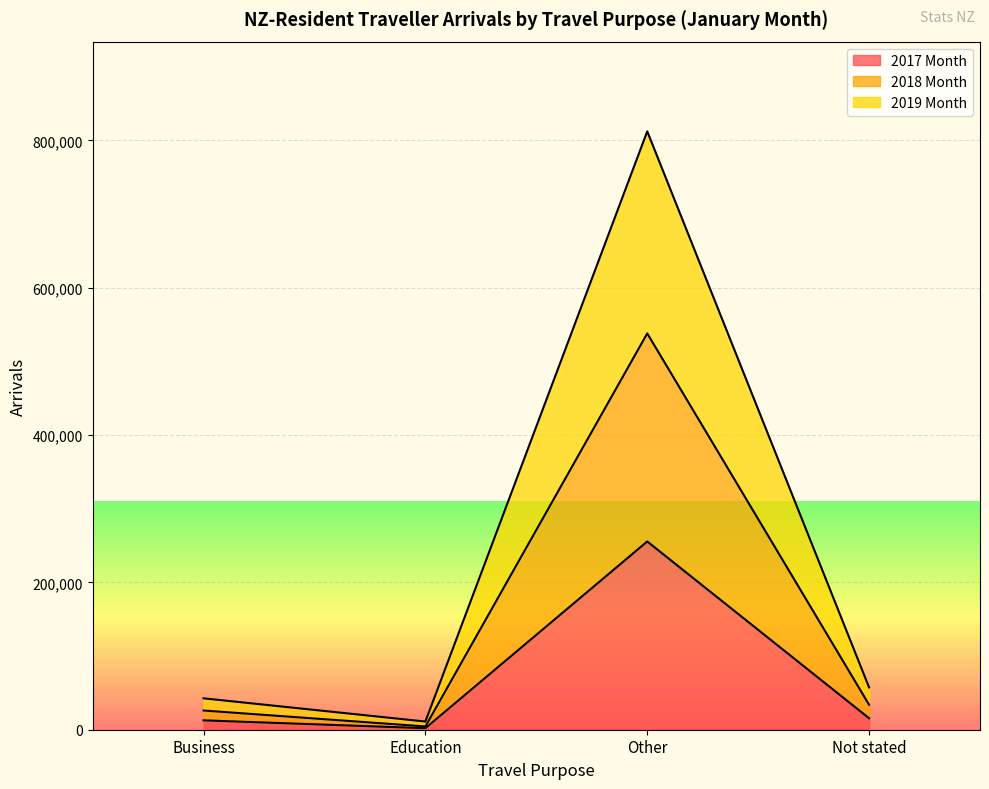

At which category is the sum across all series the highest?

Other